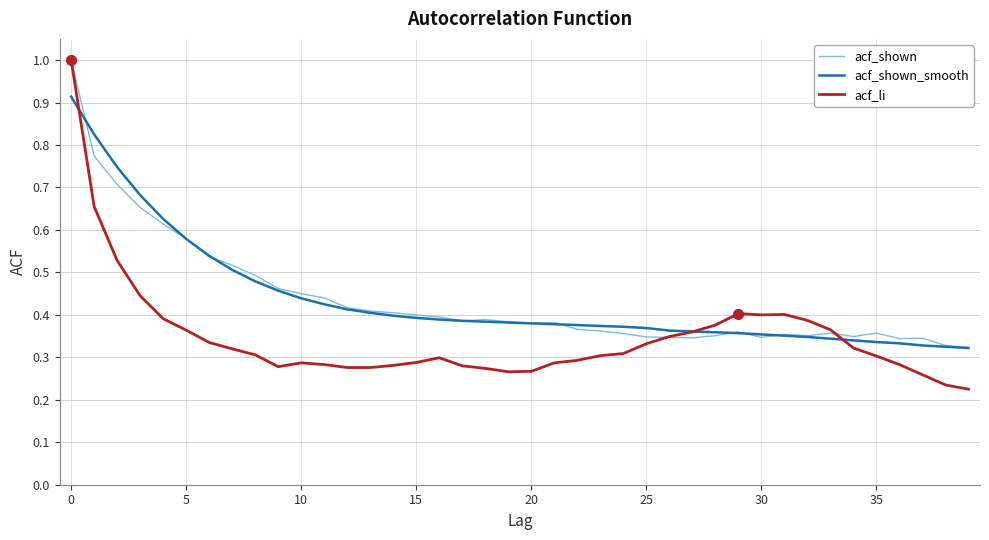

At how many categories does at least one series exceed 0?

40